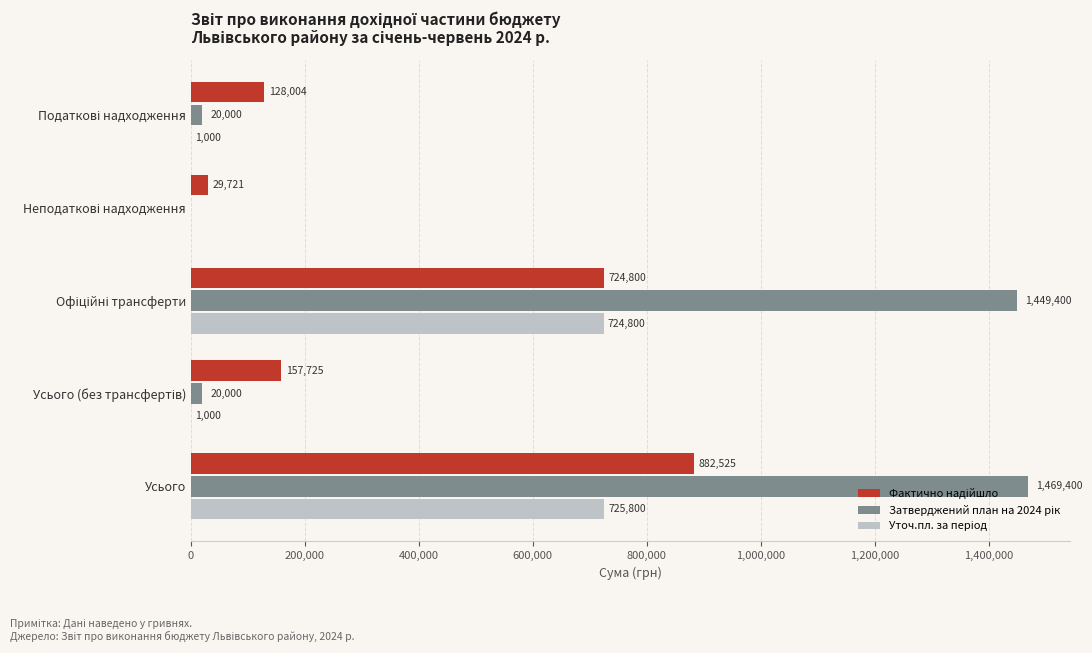

What is the maximum value shown in the chart?

1469400.0